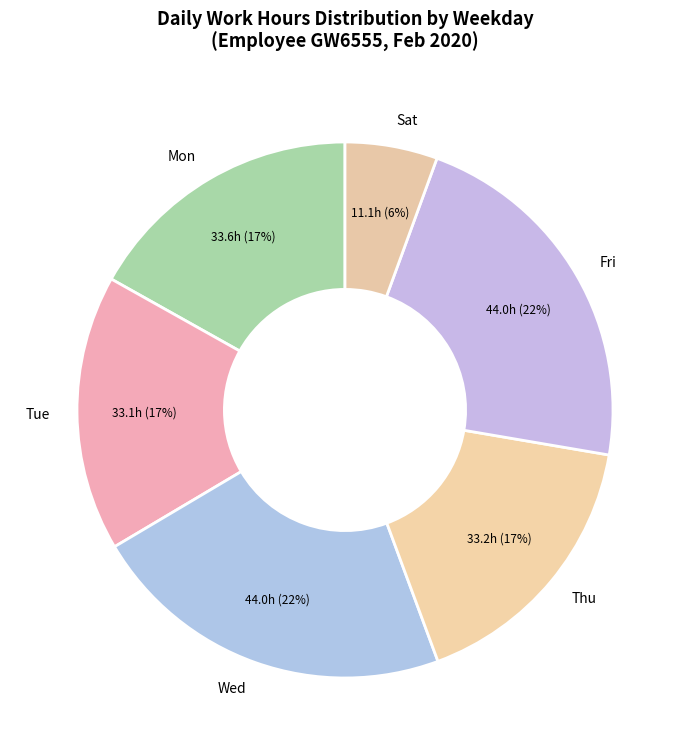

How many segments does this pie chart have?

6